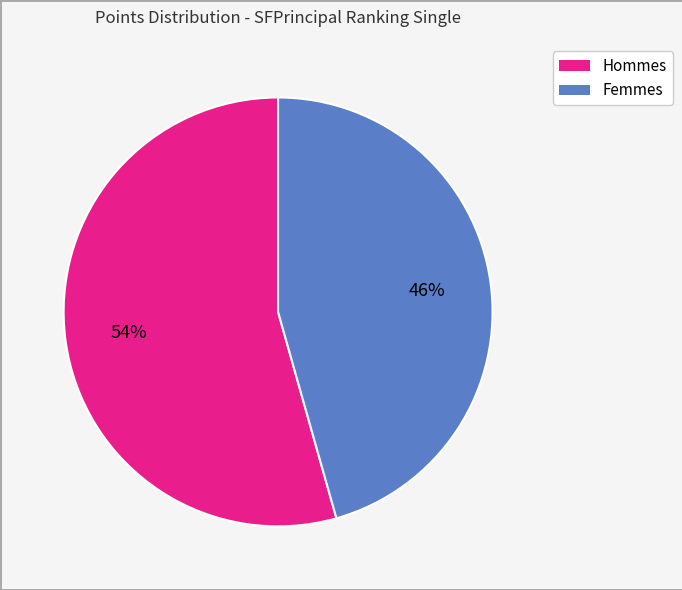

To the nearest percent, what is the average slice percentage?

50%